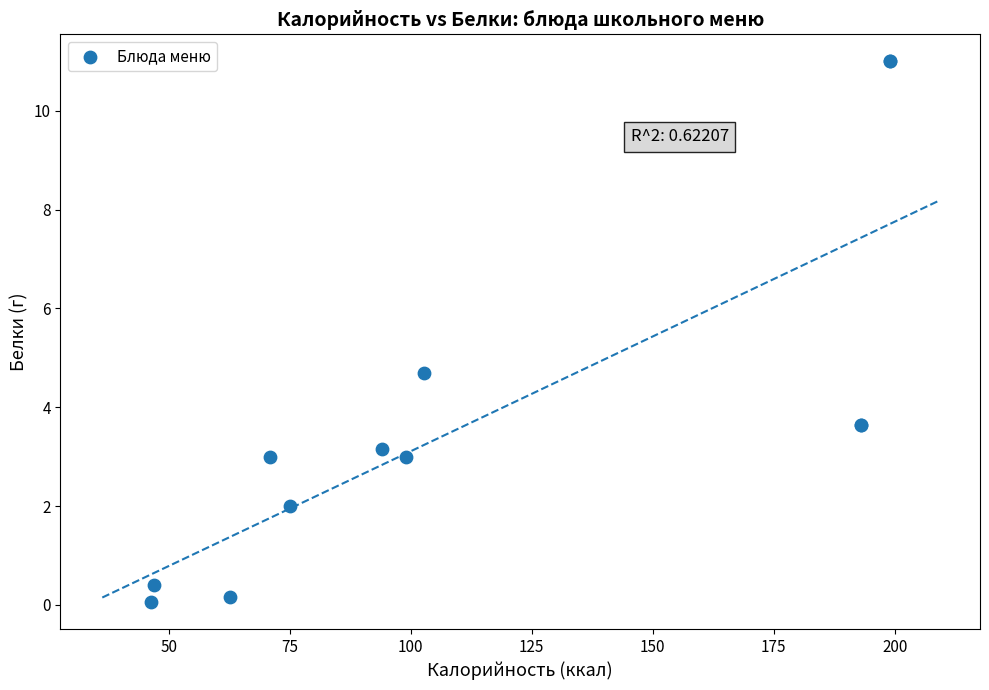

What Y value in the scatter plot is closest to 5?

4.7